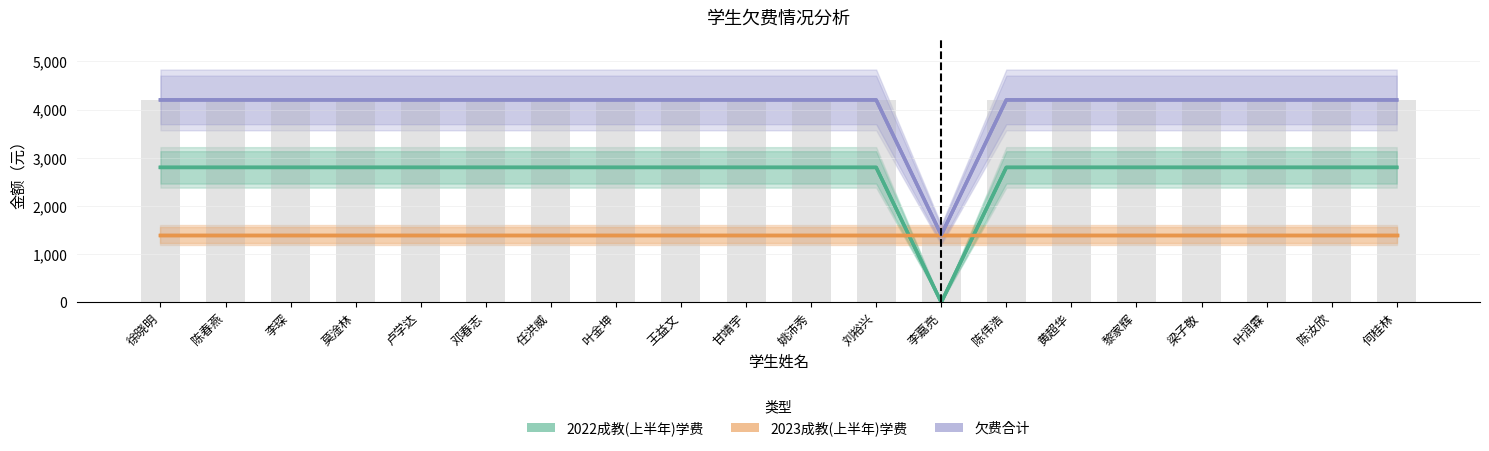

Is the value of 2023成教(上半年)学费 at 陈汝欣 greater than the value of 欠费合计 at 黎家辉?

No